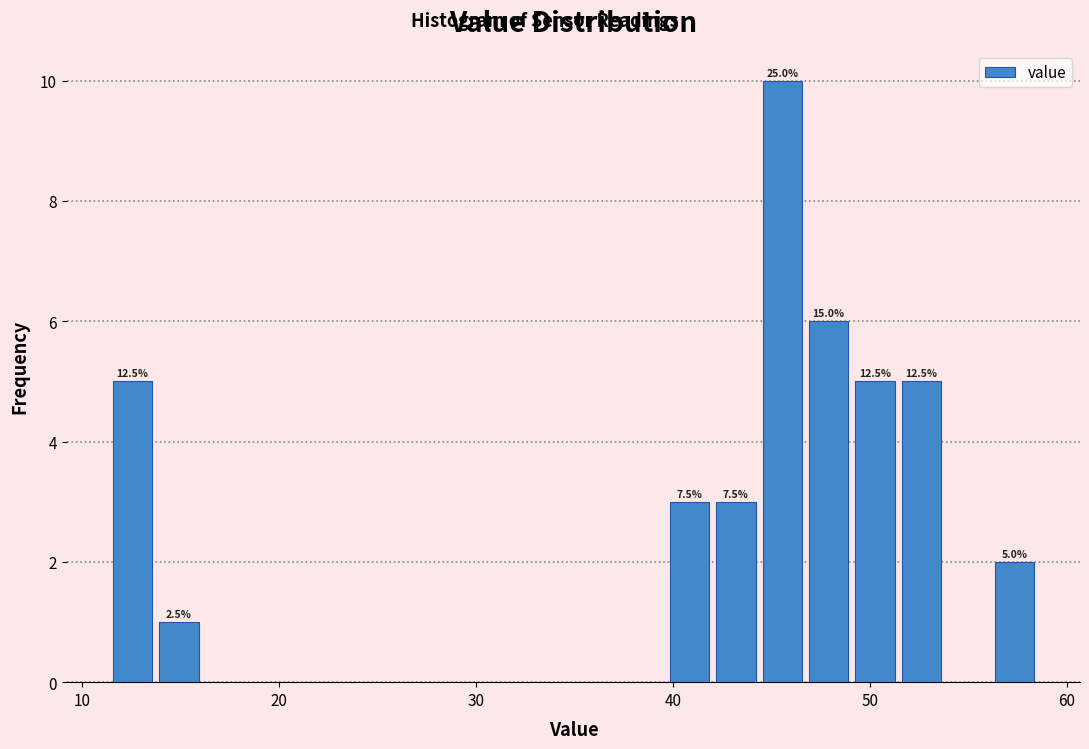

Read against the x-axis, roughly where is the centre of the tallest bar?

46